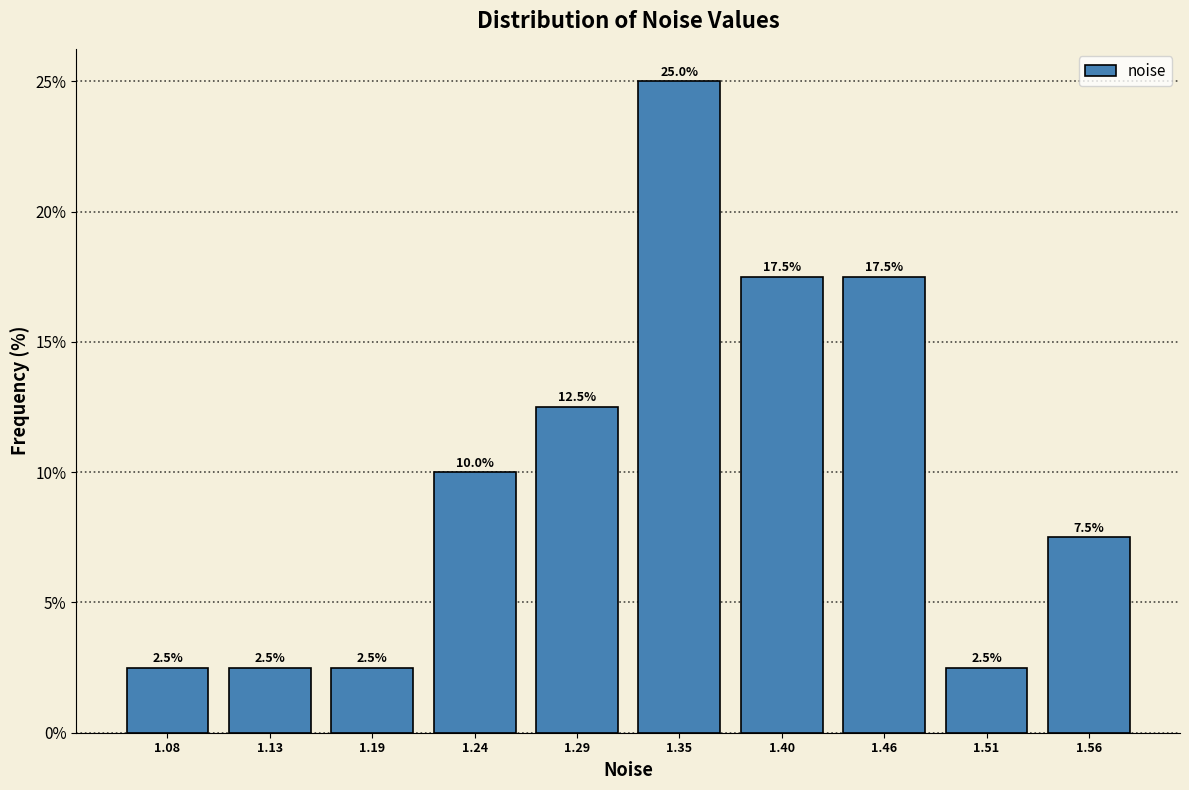

Reading left to right, list every bar in this chart as the range it spans on the x-axis followed by its height. The bar edges are not printed on the chart, so give them approximately, as read against the axis.

1.05 to 1.11: 2.5
1.11 to 1.16: 2.5
1.16 to 1.21: 2.5
1.21 to 1.27: 10.0
1.27 to 1.32: 12.5
1.32 to 1.38: 25.0
1.38 to 1.43: 17.5
1.43 to 1.48: 17.5
1.48 to 1.54: 2.5
1.54 to 1.59: 7.5